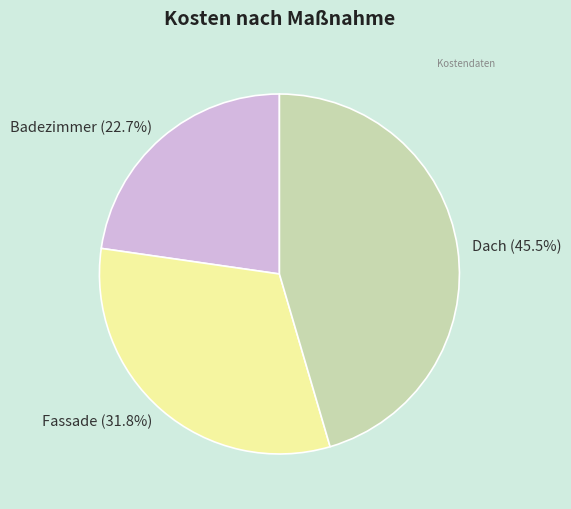

How many segments does this pie chart have?

3